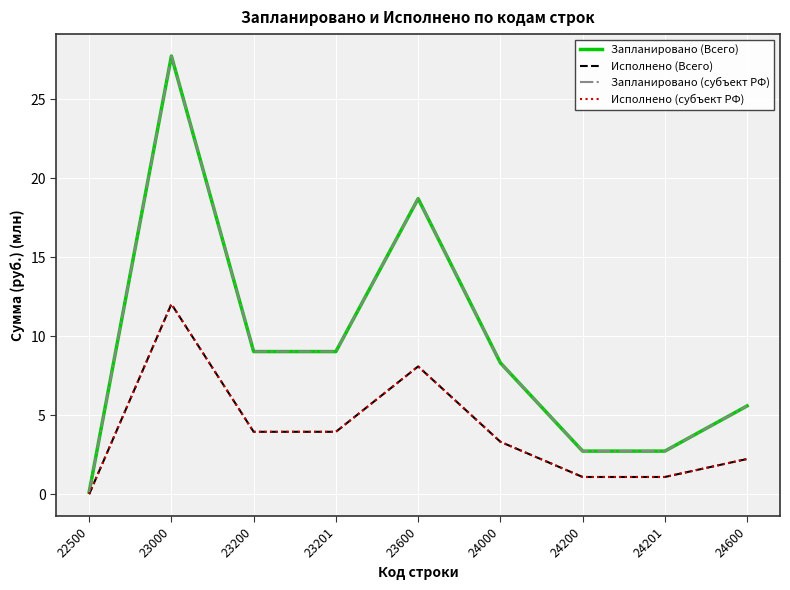

How many lines are shown in the chart?

4